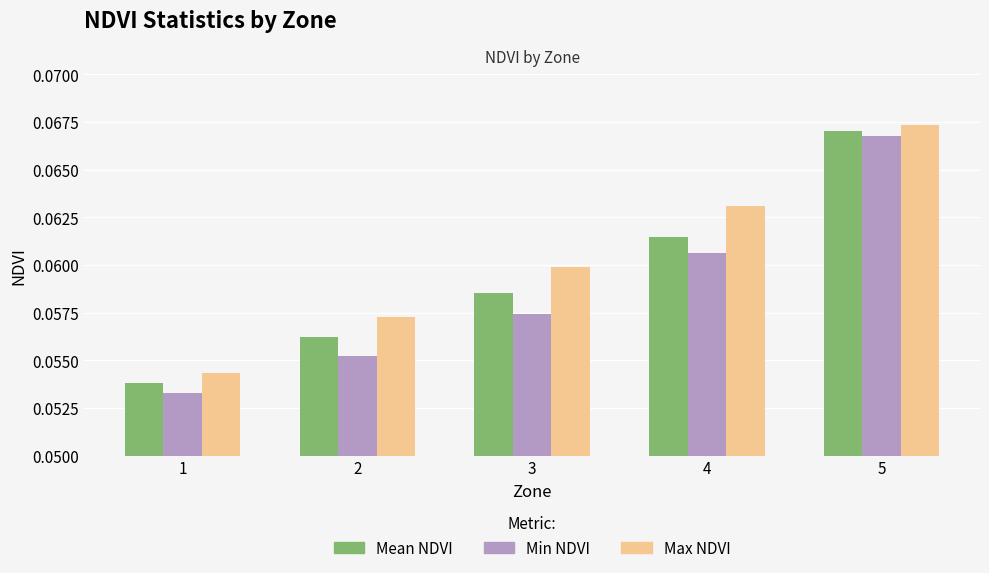

List the labels in order of Mean NDVI value, smallest first.

1, 2, 3, 4, 5